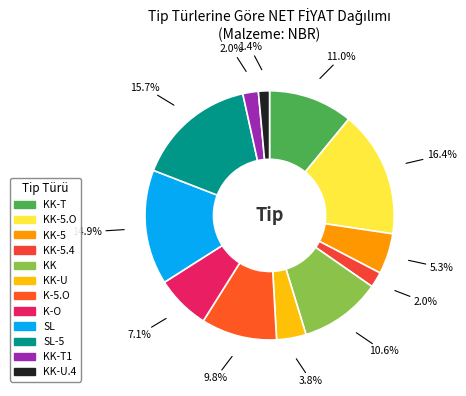

What percentage is NOT represented by K-5.O?

90.2%